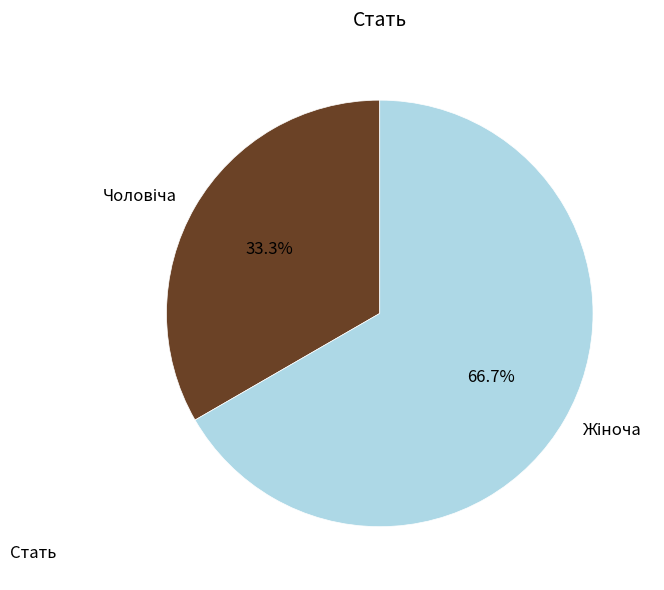

Is there any slice that represents more than half of the pie?

Yes